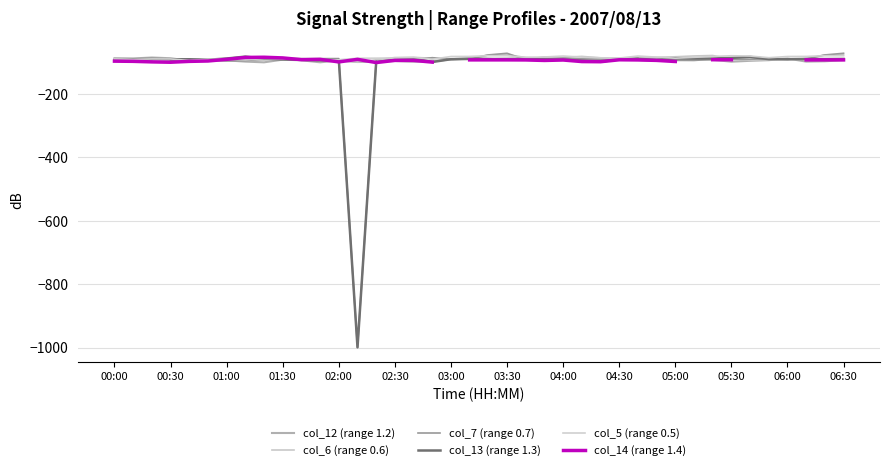

Is it true that col_13 (range 1.3) equals -90.4 at 03:30?

True